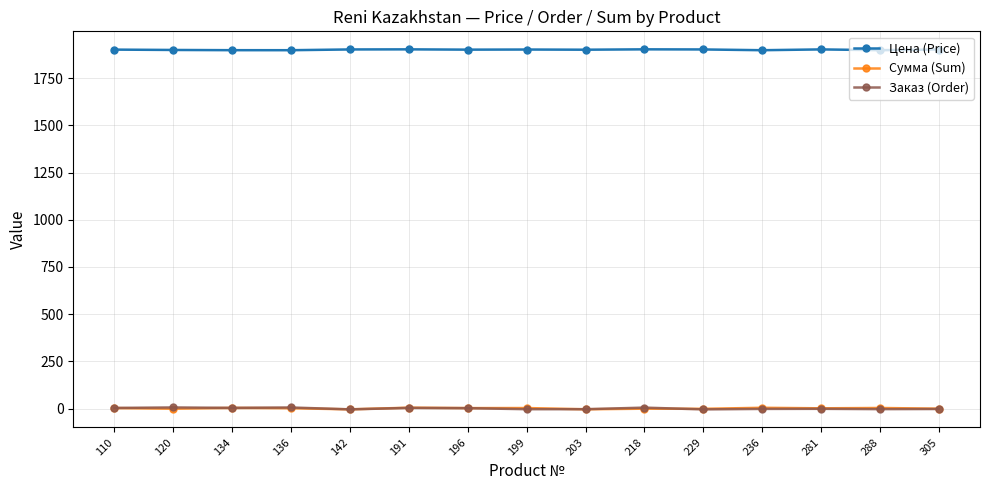

What is the total value across all series at 196?

1905.4